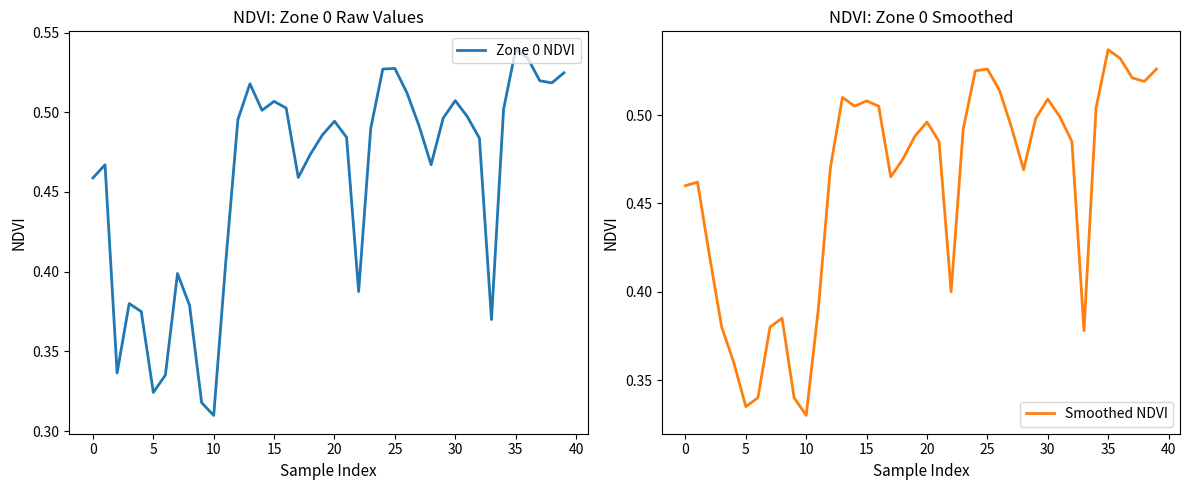

List the series in order of their peak value, highest first.

Zone 0 NDVI, Smoothed NDVI